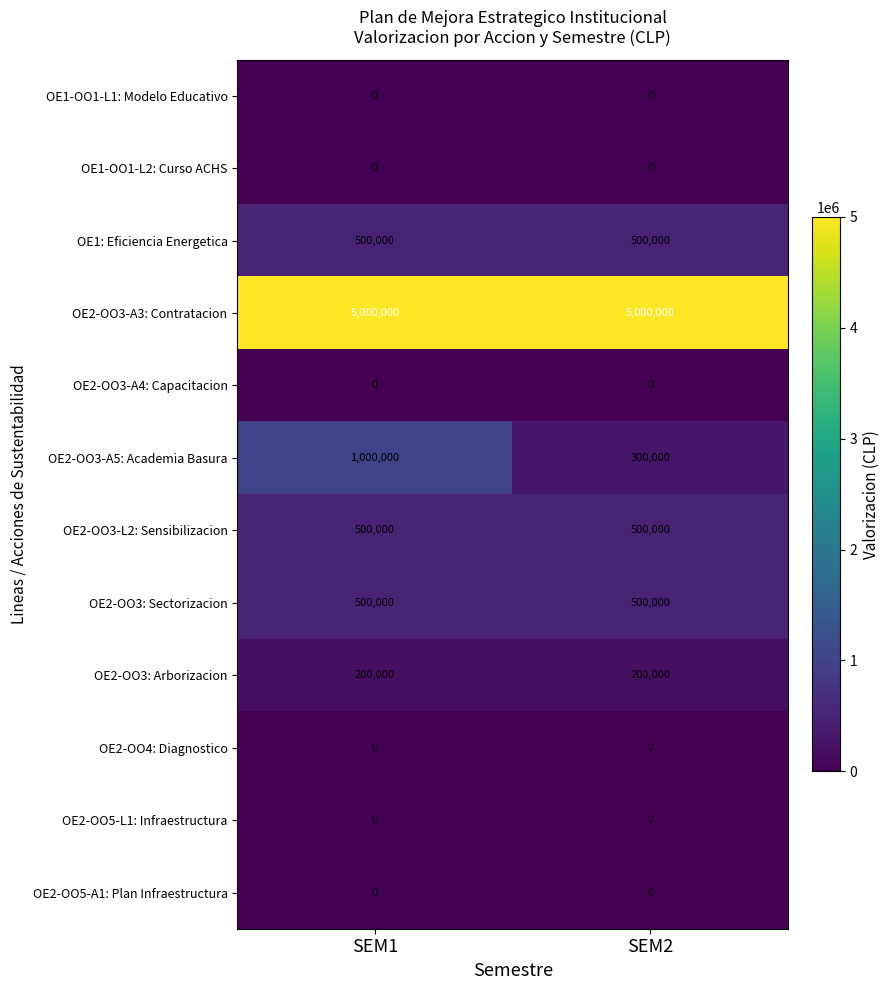

What is the highest value of the OE2-OO3-A5: Academia Basura series?

1000000